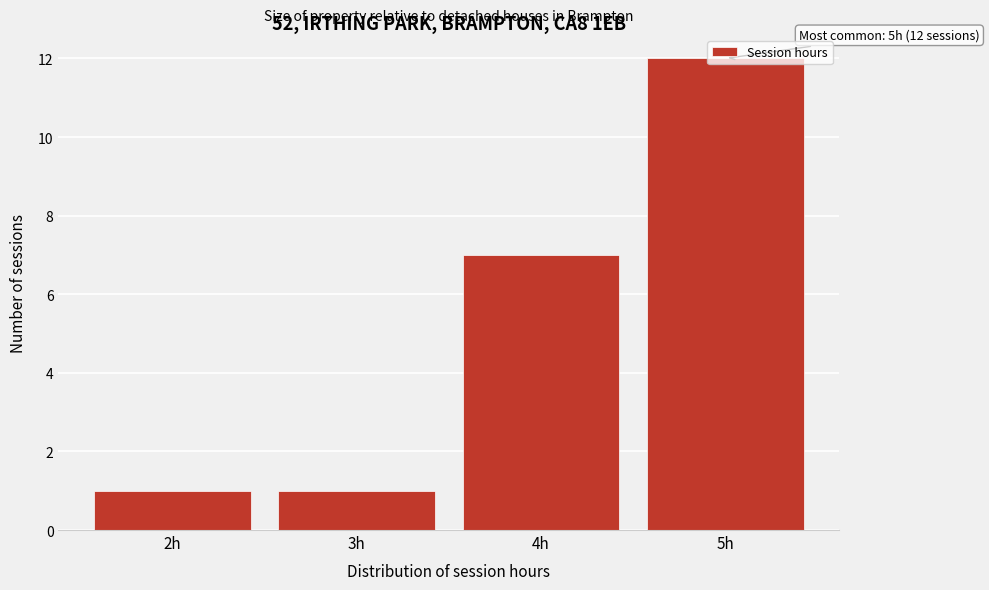

What position from the right is 3h?

3